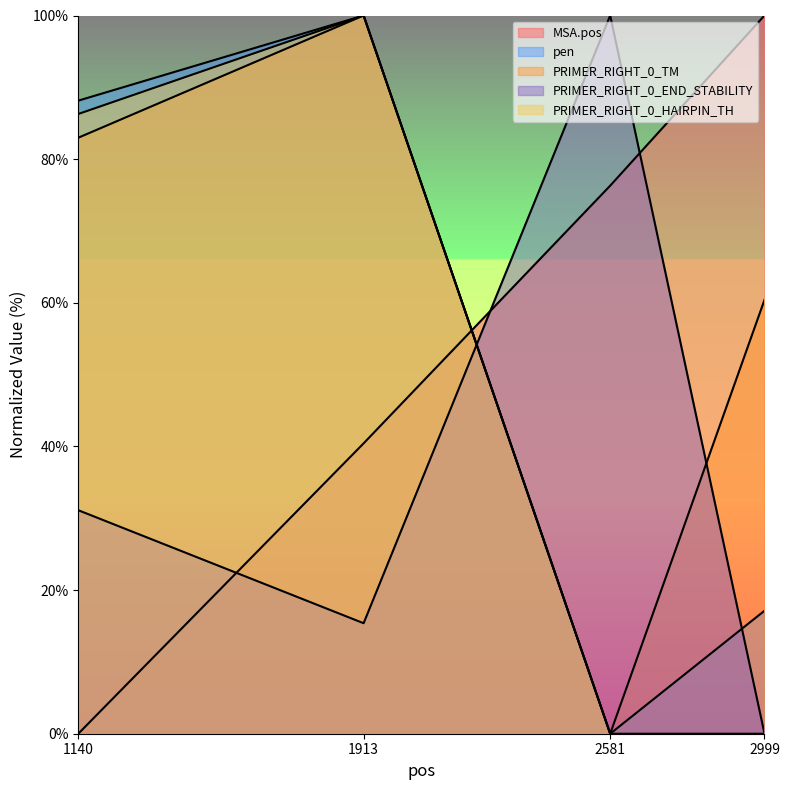

How many values in PRIMER_RIGHT_0_TM are above zero?

3